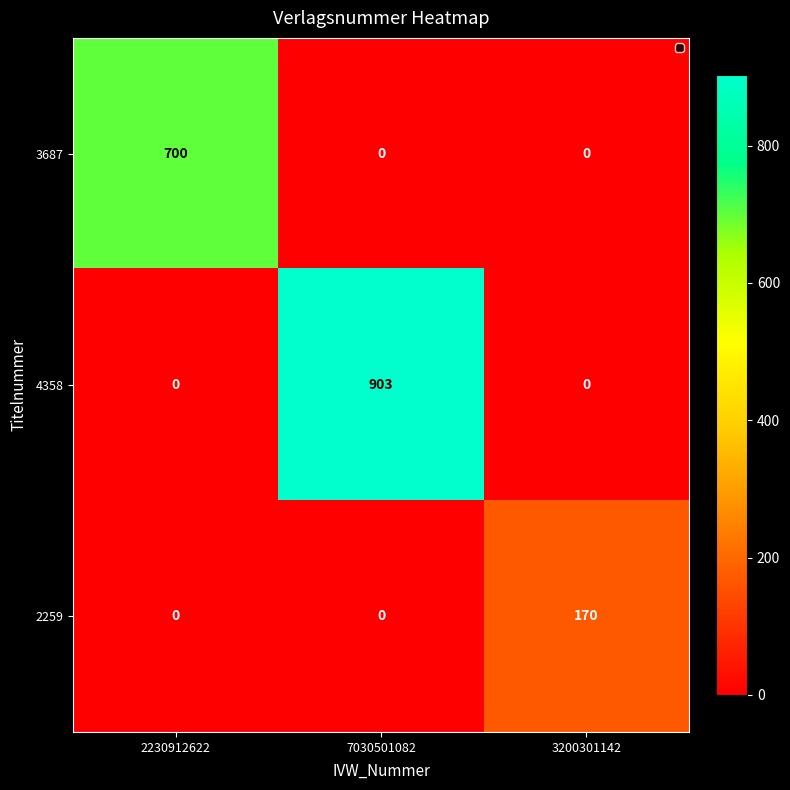

Rank the series by their average value, from highest to lowest.

4358, 3687, 2259